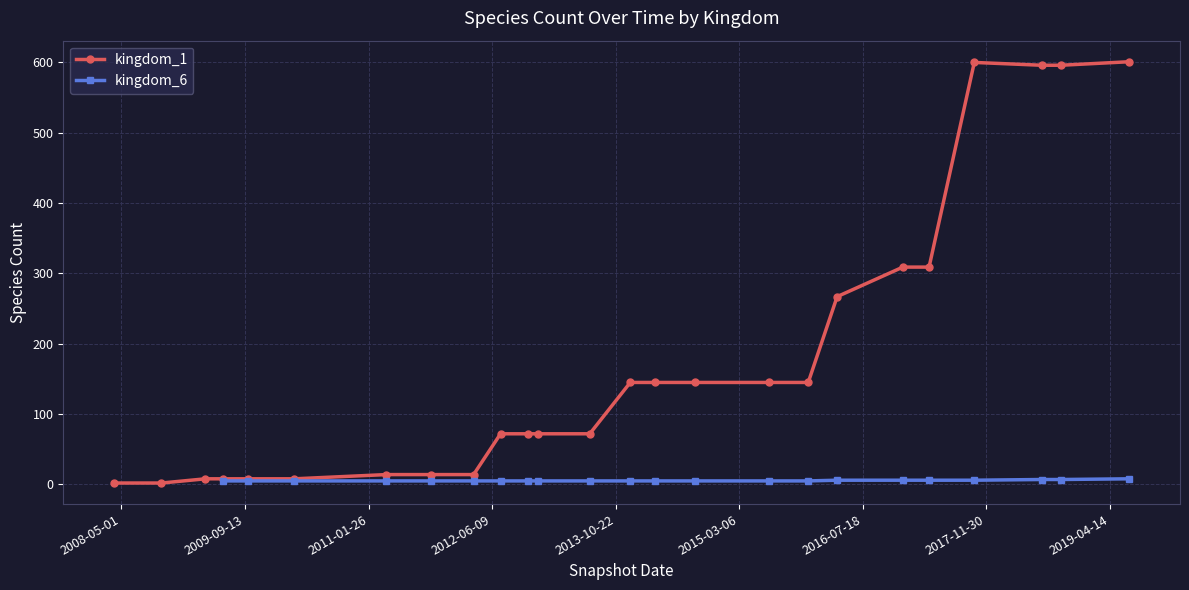

True or false: there are more than 1 points higher than both neighbors.

False